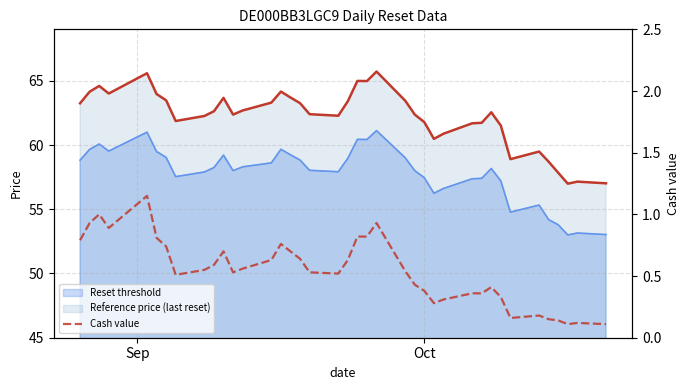

The chart shows a value of 0.4 at 26. True or false?

False